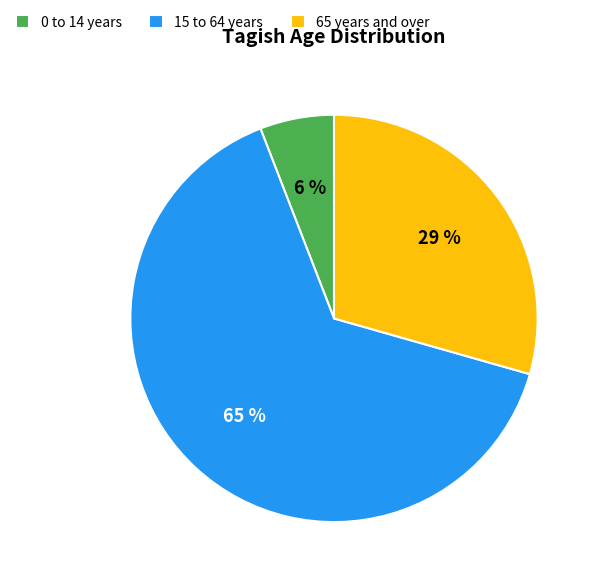

True or false: 0 to 14 years accounts for 15% of the total.

False